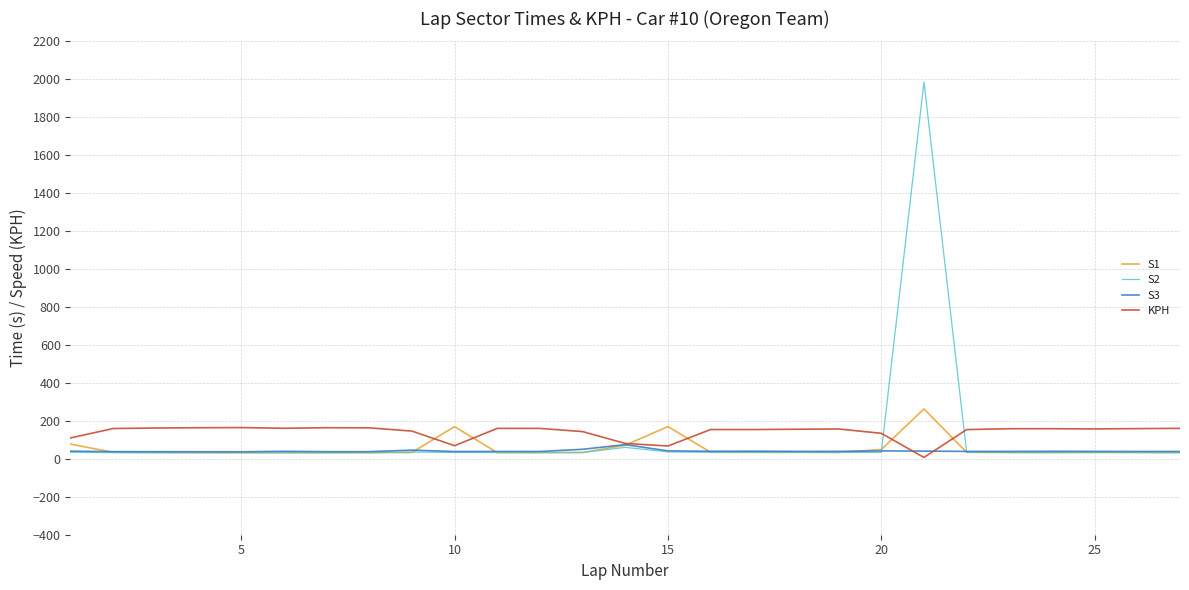

True or false: KPH has more than 2 points higher than both neighbors.

True